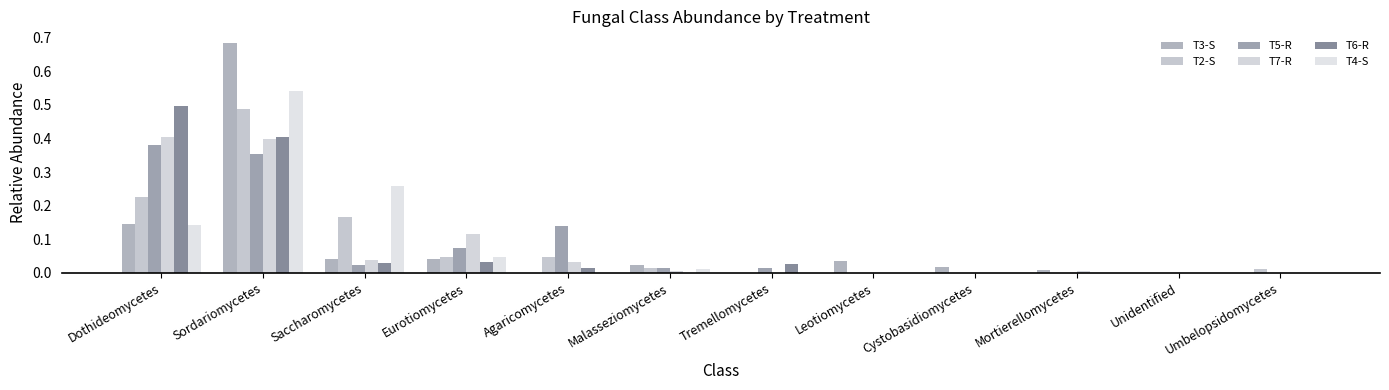

The T7-R series shows -0.2 at Cystobasidiomycetes. True or false?

False